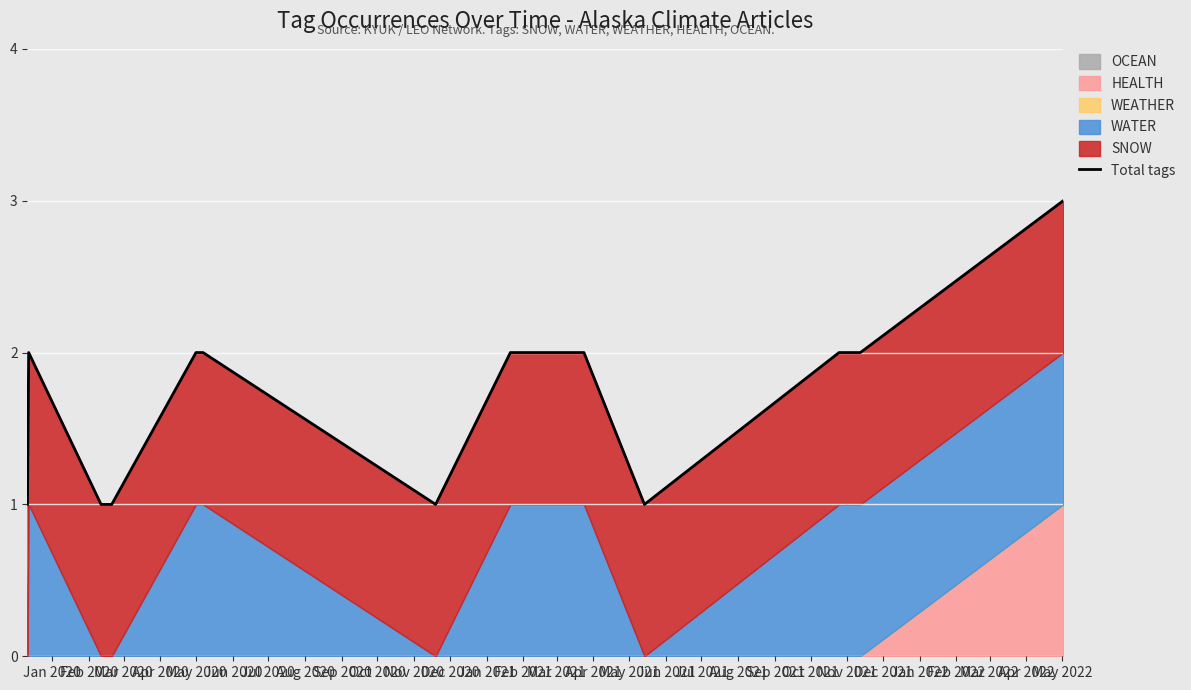

What is the approximate value at May 2020?

2